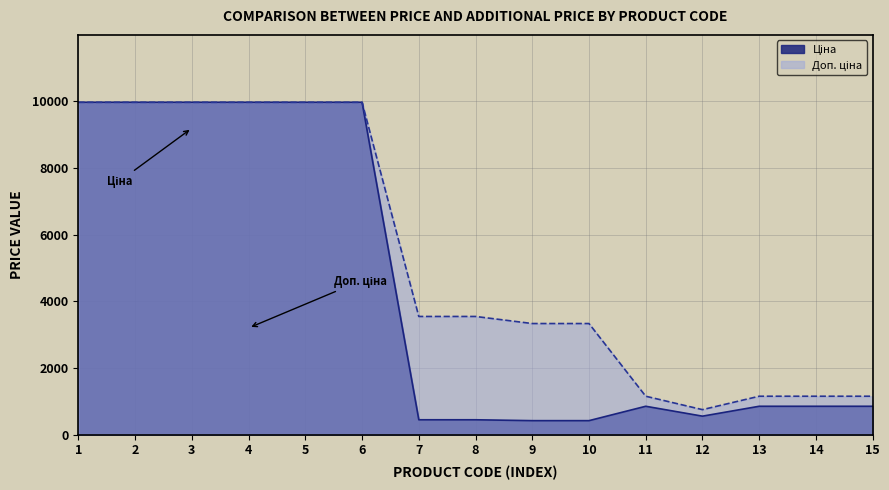

At 3, list the series in order from smallest to largest.

Ціна, Доп. ціна